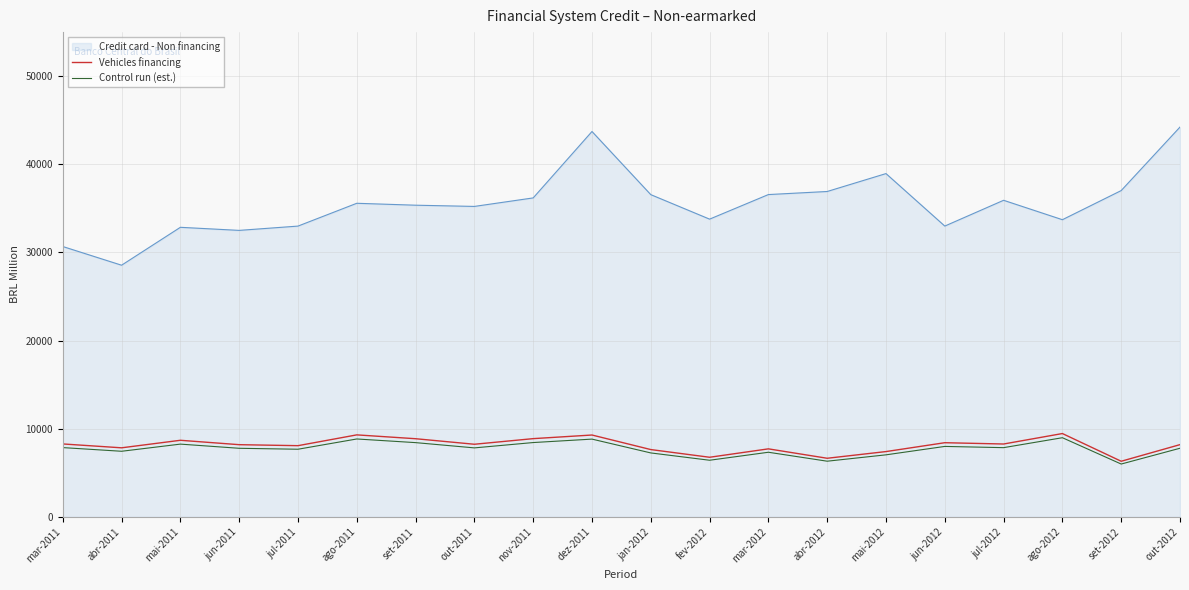

True or false: Vehicles financing has a value of 8878.0 at nov-2011.

True